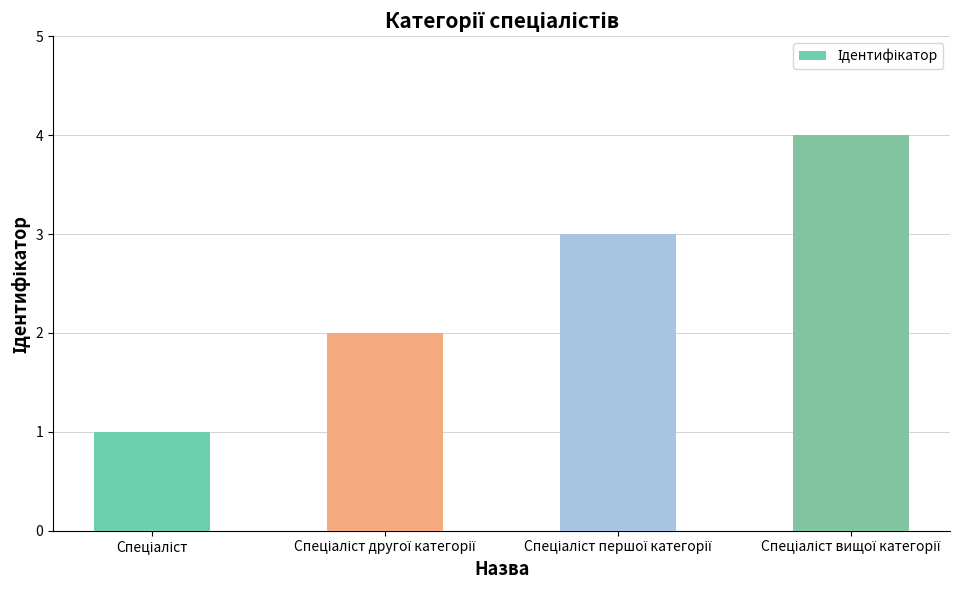

What is the difference between the maximum and minimum values?

3